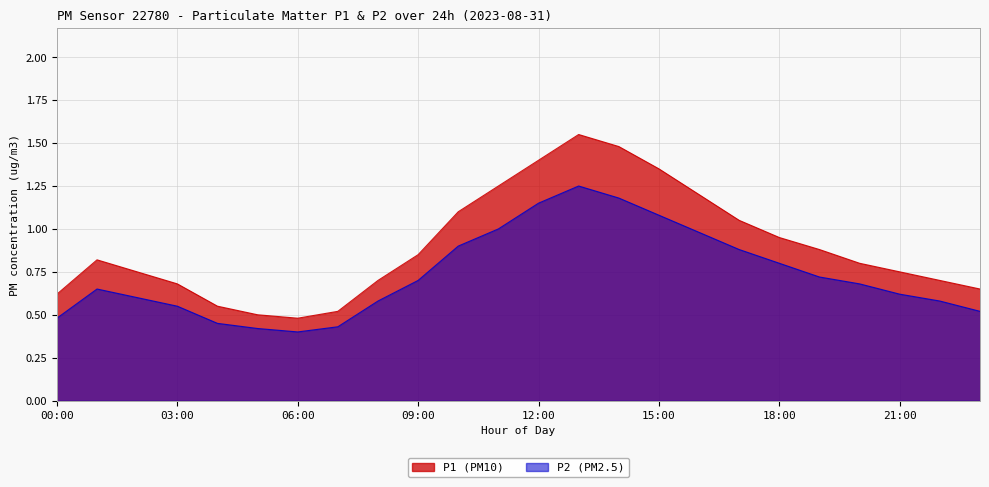

What is the sum of the P1 values at 12:00 and 11:00?

2.6